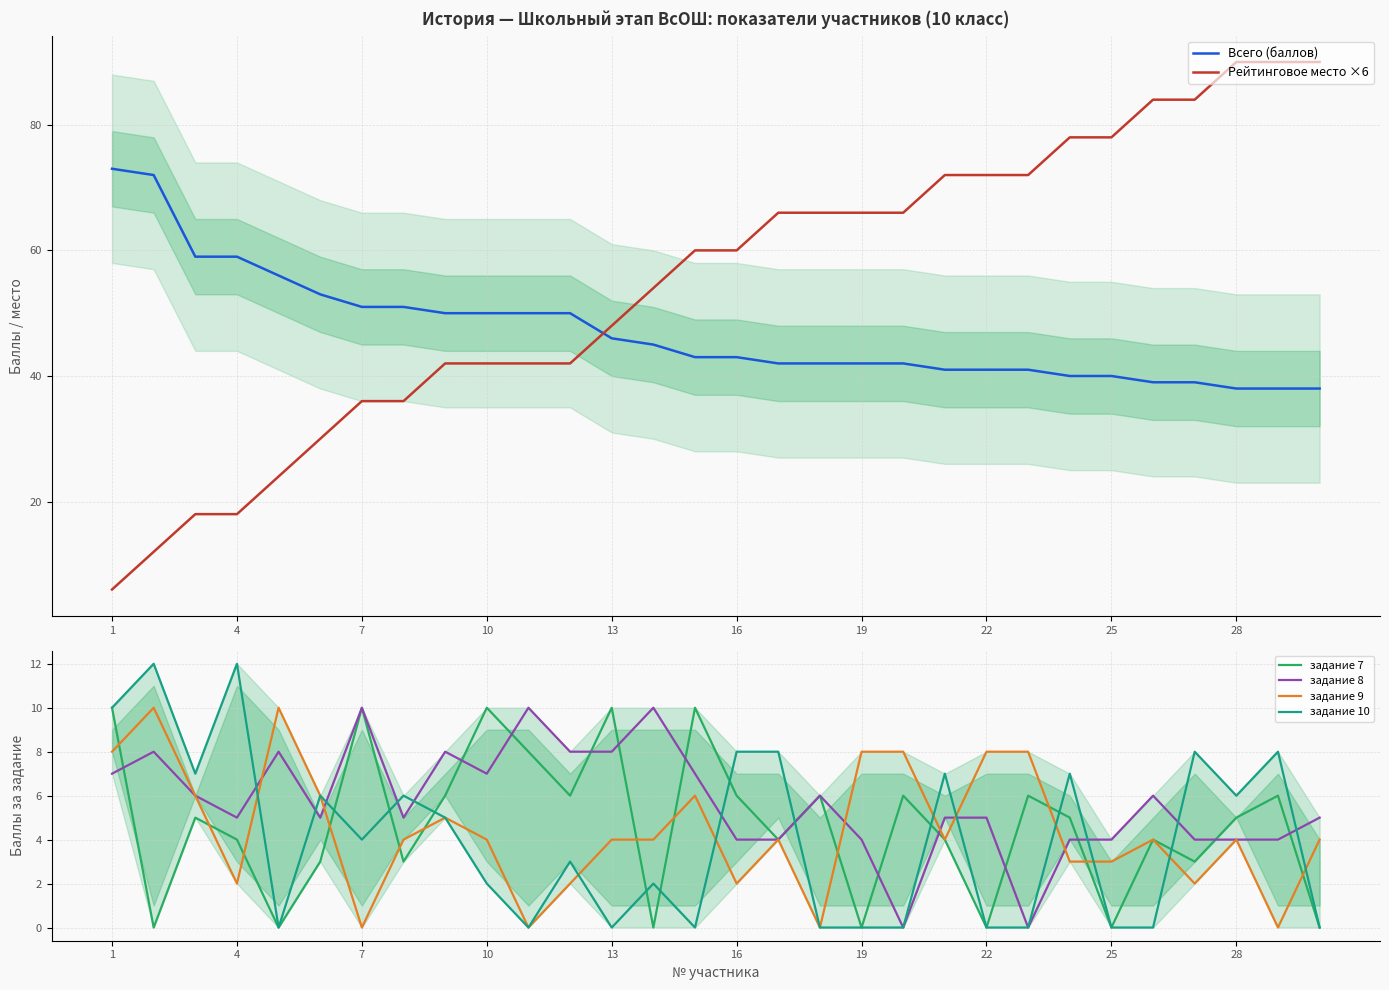

Count the number of data series in this chart.

6